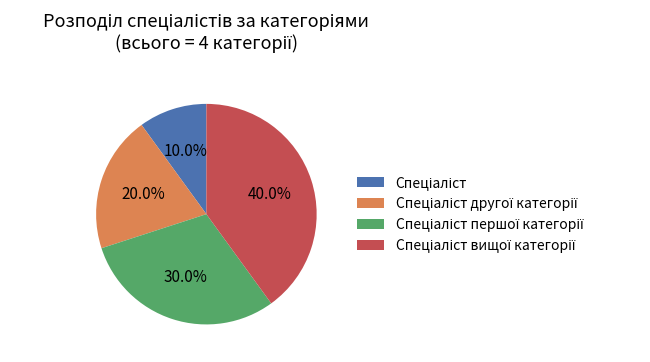

To the nearest percent, what is the average slice percentage?

25%